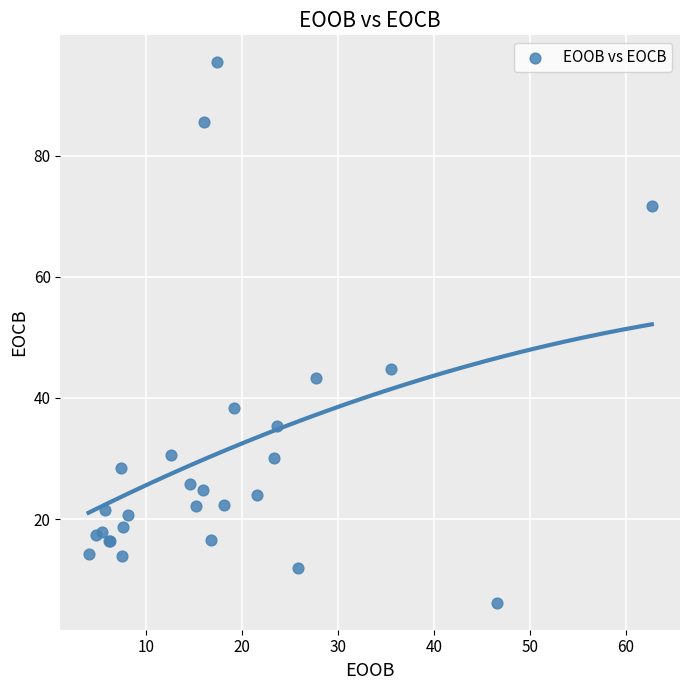

What Y value in the scatter plot is closest to 50?

44.7